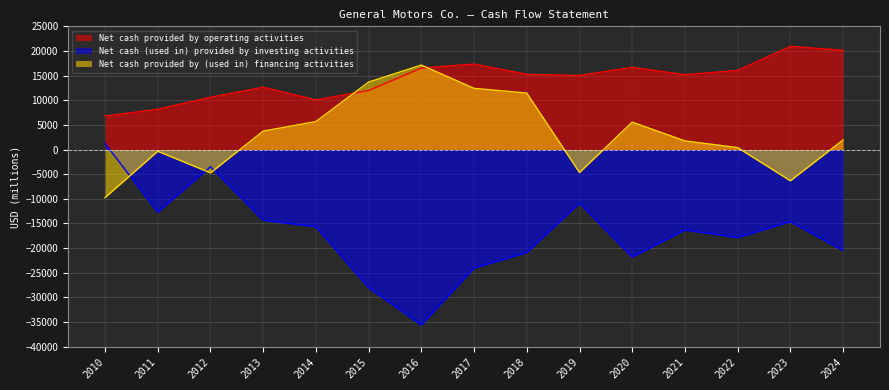

What is the smallest value displayed?

-35643